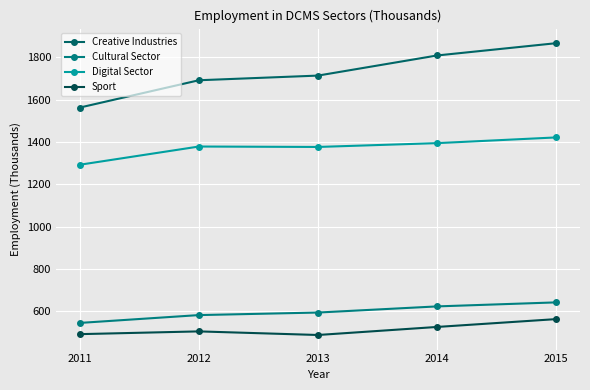

What is the greatest value displayed?

1866